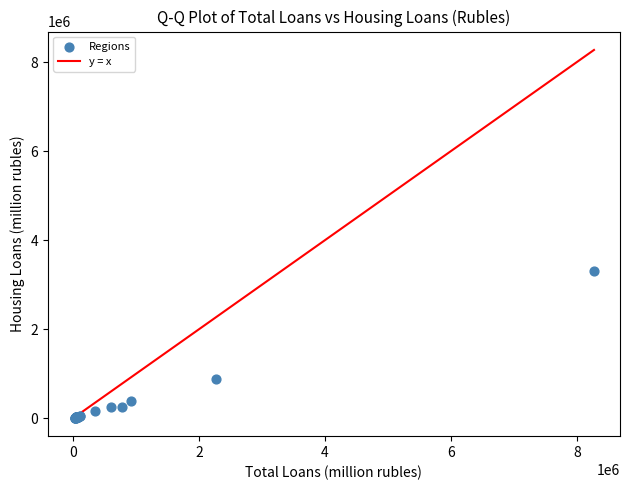

What Y value in the scatter plot is closest to 1654468?

874113